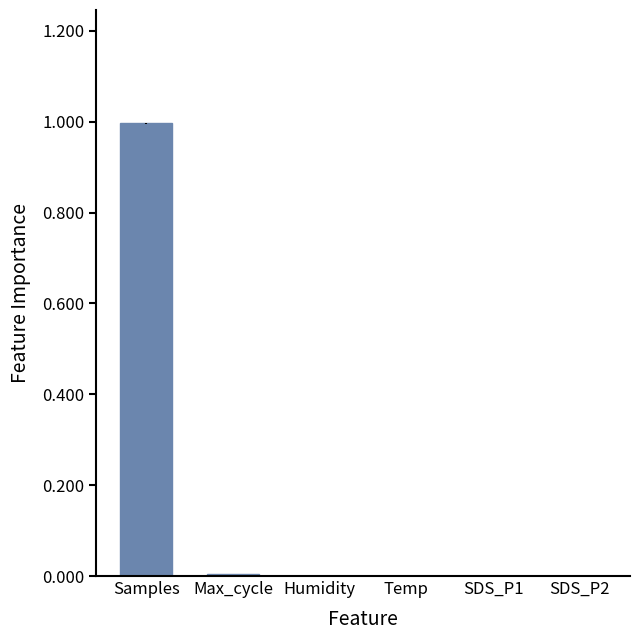

Read the value at Samples.

1.0